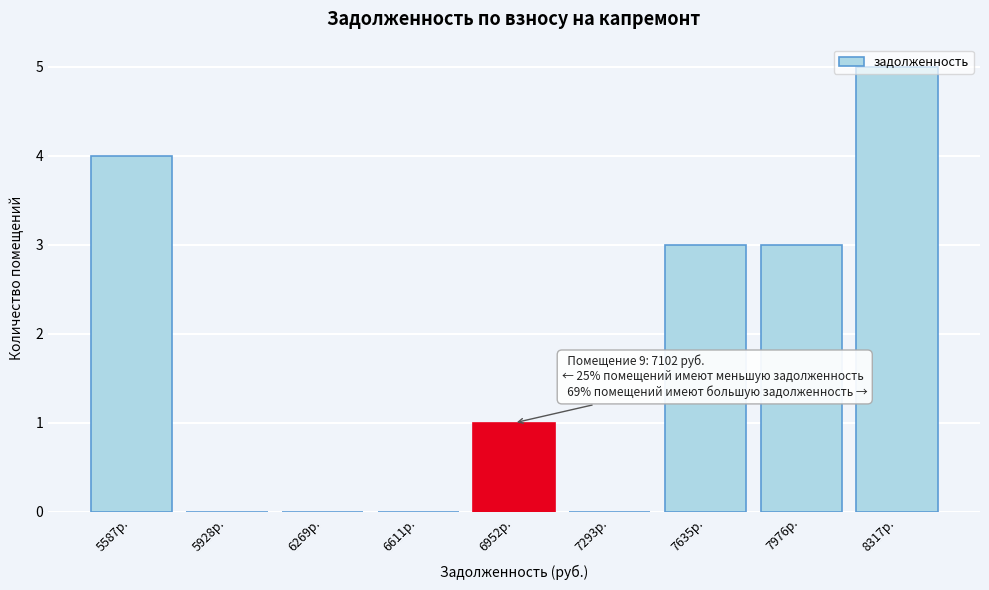

Read the value at 7976р..

3